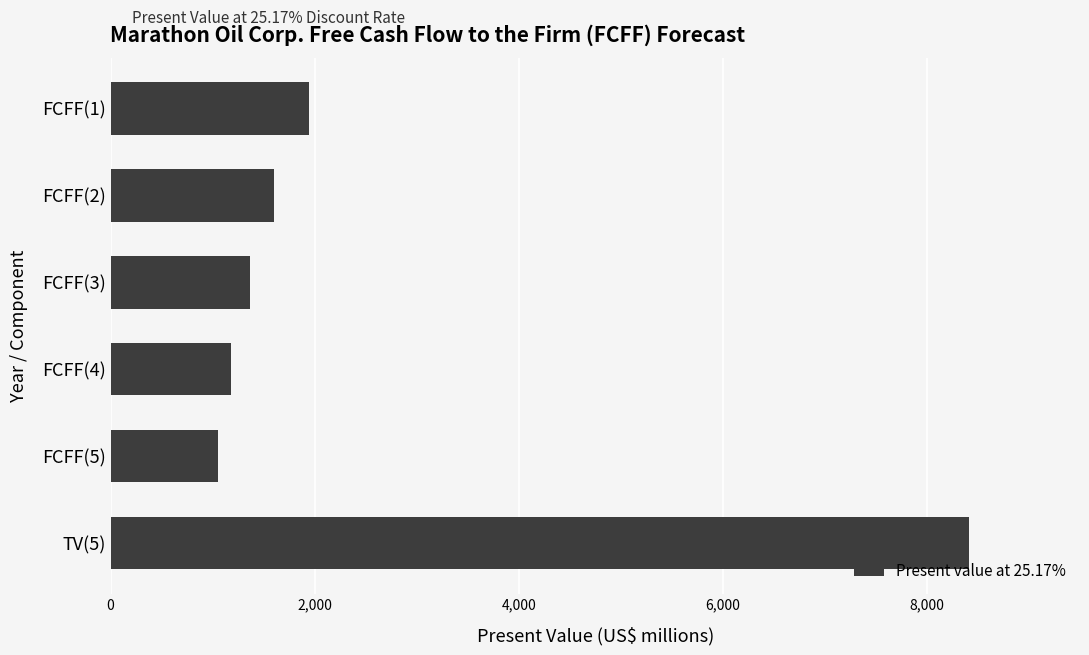

Approximately how many times larger is the value at FCFF(3) compared to FCFF(5)?

1.3